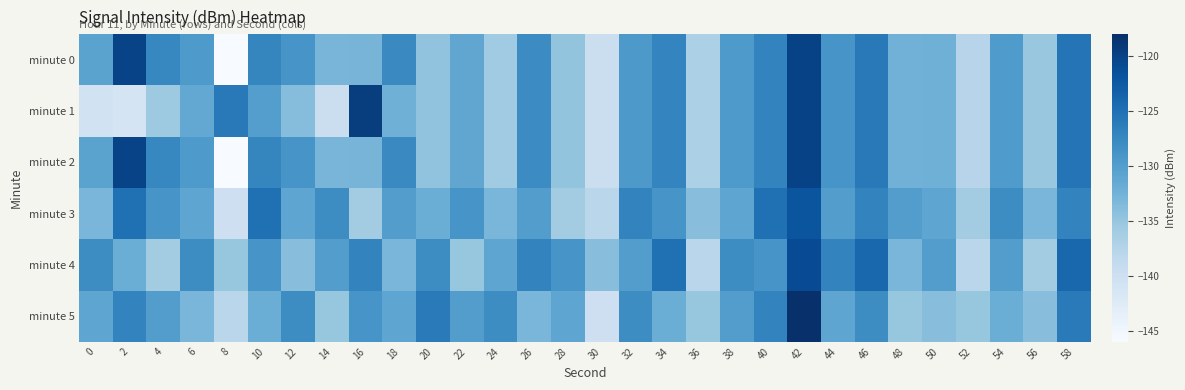

Reading left to right, what are all the values shown in this chart?

minute 0: 0=-130.7	2=-120.2	4=-127.4	6=-129.5	8=-146.0	10=-127.3	12=-129.0	14=-132.9	16=-132.8	18=-127.7	20=-134.6	22=-131.1	24=-135.8	26=-127.9	28=-134.8	30=-139.9	32=-129.4	34=-127.1	36=-136.7	38=-129.5	40=-127.1	42=-120.0	44=-129.0	46=-126.0	48=-132.5	50=-132.2	52=-137.7	54=-129.7	56=-135.1	58=-125.4
minute 1: 0=-140.5	2=-141.2	4=-135.6	6=-131.3	8=-126.0	10=-130.1	12=-133.9	14=-139.8	16=-119.5	18=-132.2	20=-134.6	22=-131.1	24=-135.8	26=-127.9	28=-134.8	30=-139.9	32=-129.4	34=-127.1	36=-136.7	38=-129.5	40=-127.1	42=-120.0	44=-129.0	46=-126.0	48=-132.5	50=-132.2	52=-137.7	54=-129.7	56=-135.1	58=-125.4
minute 2: 0=-130.7	2=-120.2	4=-127.4	6=-129.5	8=-146.0	10=-127.3	12=-129.0	14=-132.9	16=-132.8	18=-127.7	20=-134.6	22=-131.1	24=-135.8	26=-127.9	28=-134.8	30=-139.9	32=-129.4	34=-127.1	36=-136.7	38=-129.5	40=-127.1	42=-120.0	44=-129.0	46=-126.0	48=-132.5	50=-132.2	52=-137.7	54=-129.7	56=-135.1	58=-125.4
minute 3: 0=-133.0	2=-125.0	4=-129.0	6=-131.0	8=-140.0	10=-125.0	12=-131.0	14=-128.0	16=-136.0	18=-130.0	20=-132.0	22=-129.0	24=-133.0	26=-130.0	28=-136.0	30=-138.0	32=-127.0	34=-129.0	36=-134.0	38=-131.0	40=-125.0	42=-122.0	44=-130.0	46=-127.0	48=-130.0	50=-131.0	52=-136.0	54=-128.0	56=-133.0	58=-127.0
minute 4: 0=-128.0	2=-132.0	4=-136.0	6=-128.0	8=-135.0	10=-129.0	12=-134.0	14=-130.0	16=-127.0	18=-133.0	20=-128.0	22=-135.0	24=-131.0	26=-127.0	28=-129.0	30=-134.0	32=-130.0	34=-125.0	36=-138.0	38=-128.0	40=-129.0	42=-121.0	44=-127.0	46=-124.0	48=-133.0	50=-130.0	52=-138.0	54=-130.0	56=-136.0	58=-124.0
minute 5: 0=-131.0	2=-127.0	4=-130.0	6=-133.0	8=-138.0	10=-132.0	12=-128.0	14=-135.0	16=-129.0	18=-131.0	20=-126.0	22=-130.0	24=-128.0	26=-133.0	28=-131.0	30=-140.0	32=-128.0	34=-132.0	36=-135.0	38=-130.0	40=-127.0	42=-118.0	44=-131.0	46=-128.0	48=-135.0	50=-134.0	52=-135.0	54=-132.0	56=-134.0	58=-126.0